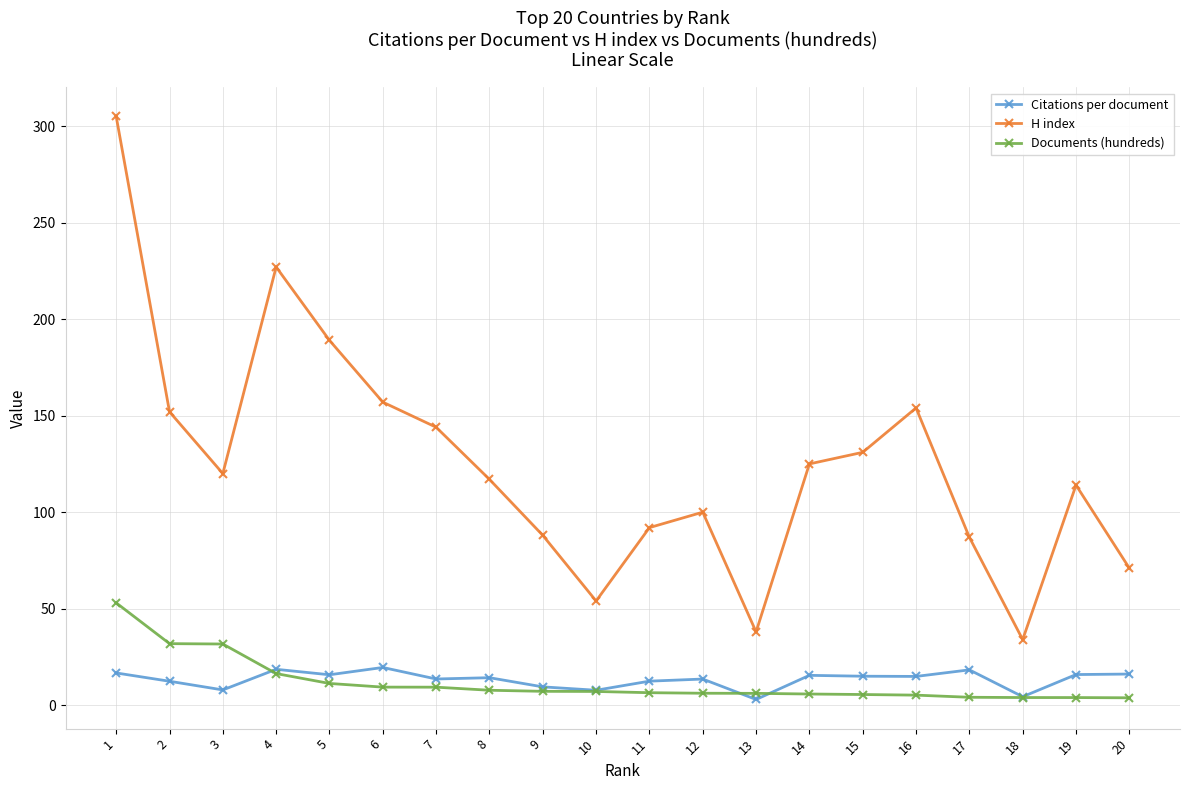

What is the sum of the Documents (hundreds) values at 6 and 12?

15.6